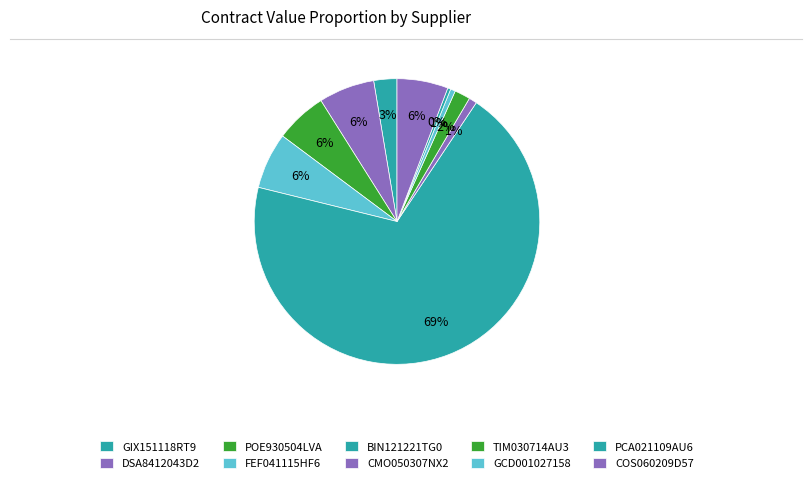

Count the number of slices in the pie.

10